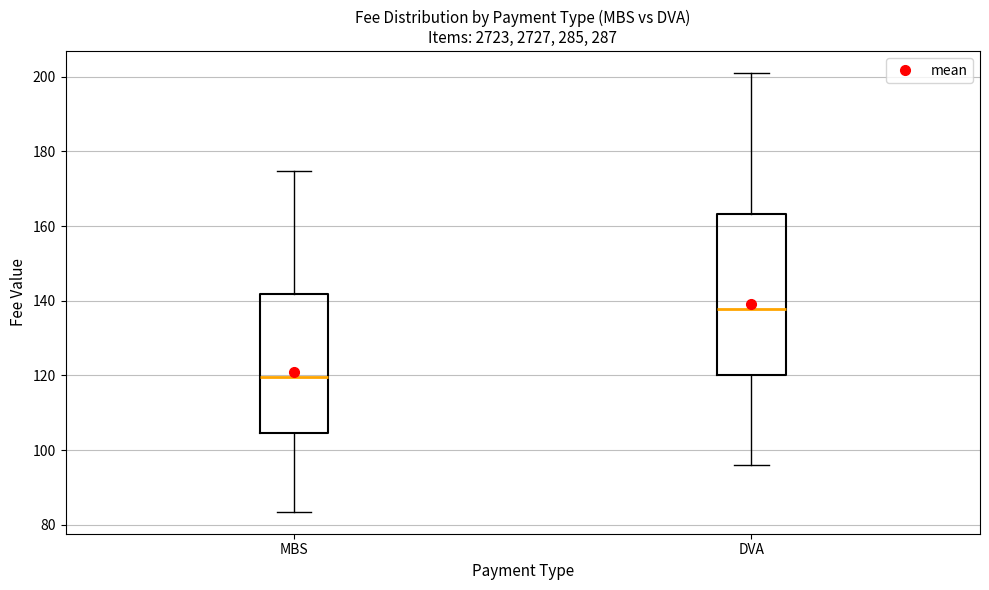

Where is the upper edge of the box for MBS on the y-axis? The values are not printed on the chart, so give them approximately, as read against the axis.

142